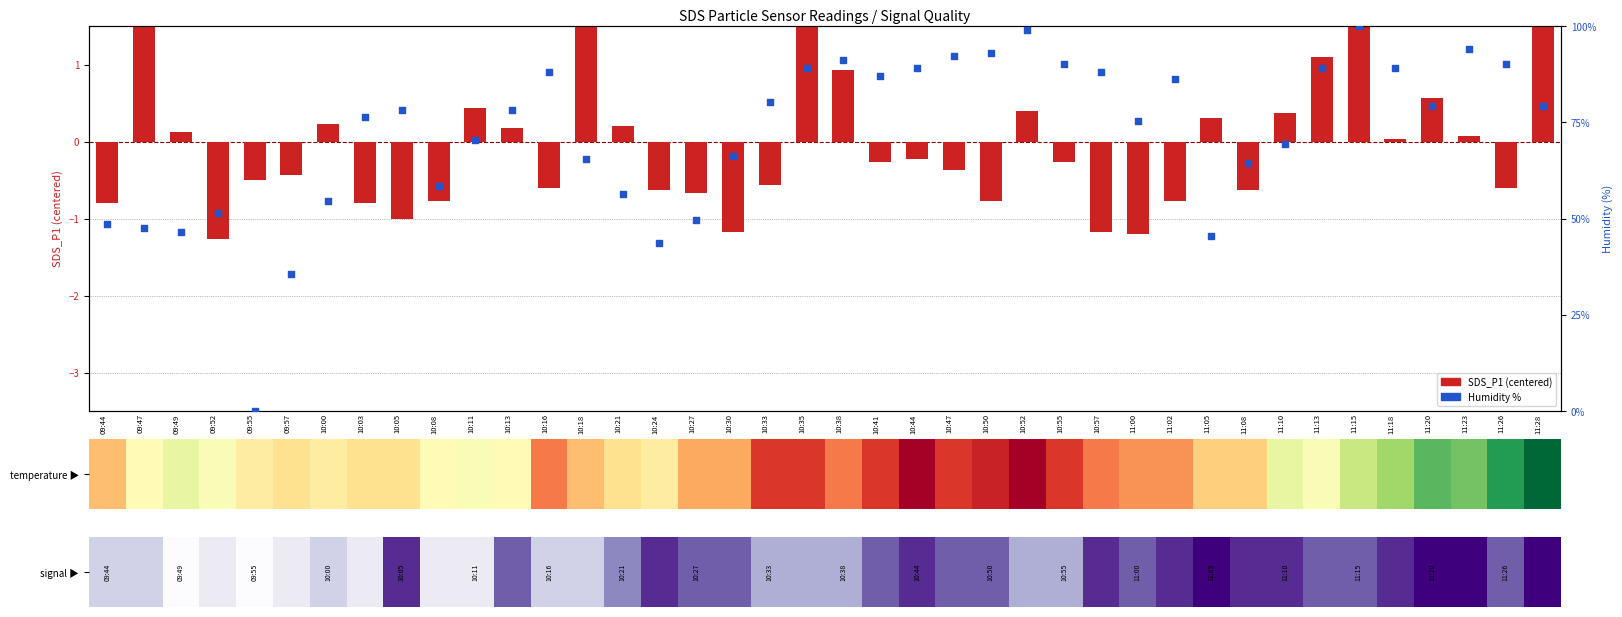

Which series has the largest Y range (max minus min)?

Humidity %